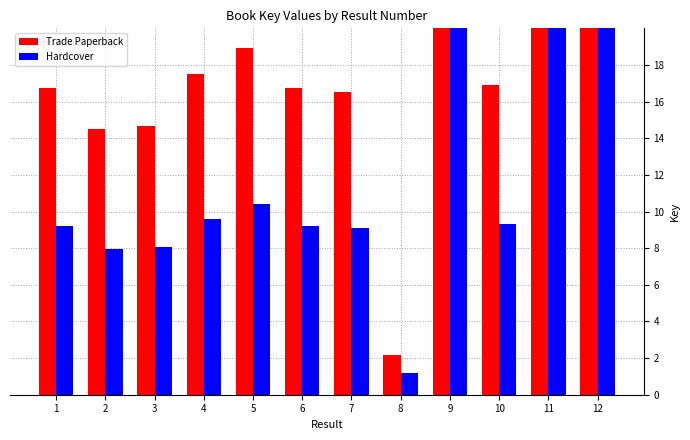

True or false: Trade Paperback has a value of 81.1 at 11.

False